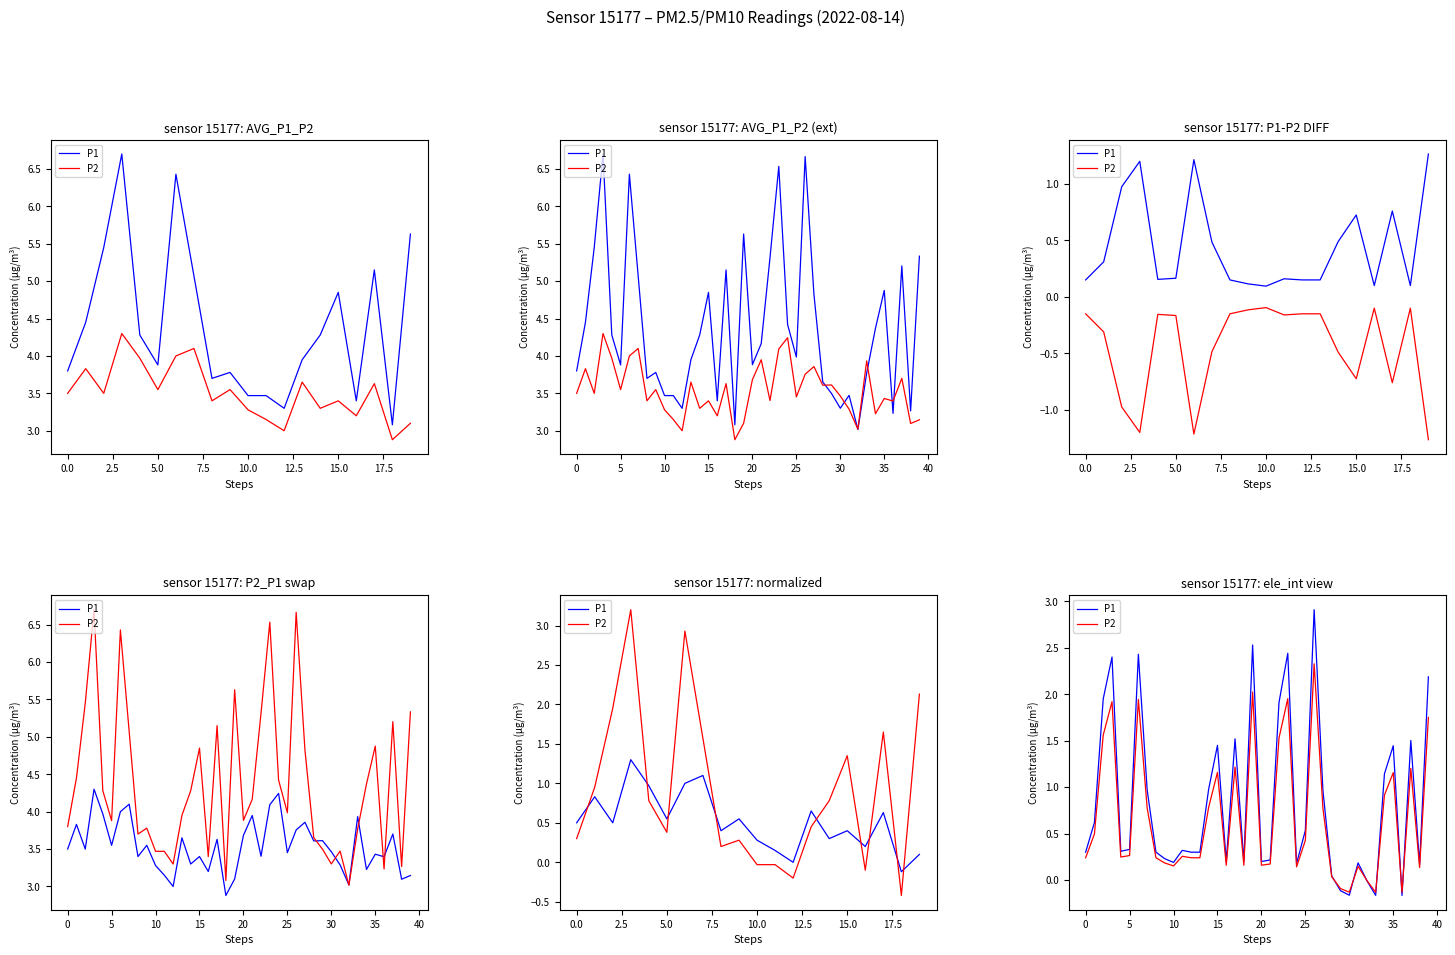

How many interior local peaks does the P2 series have?

11